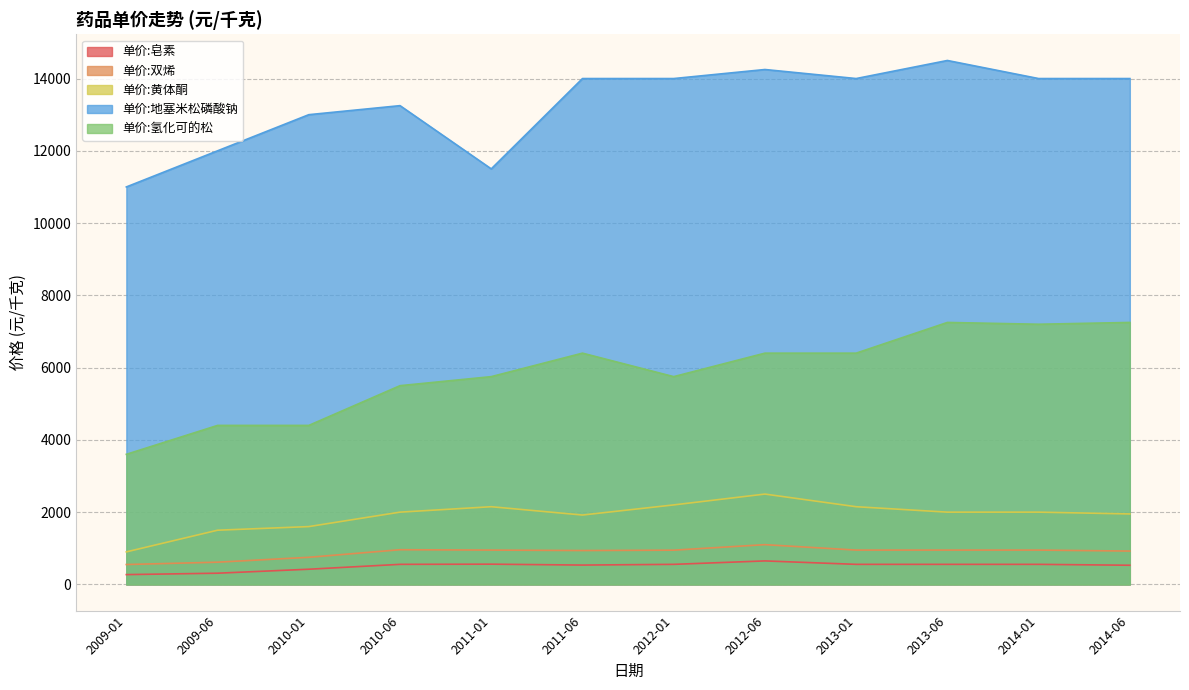

At which category is the sum across all series the highest?

2013-06